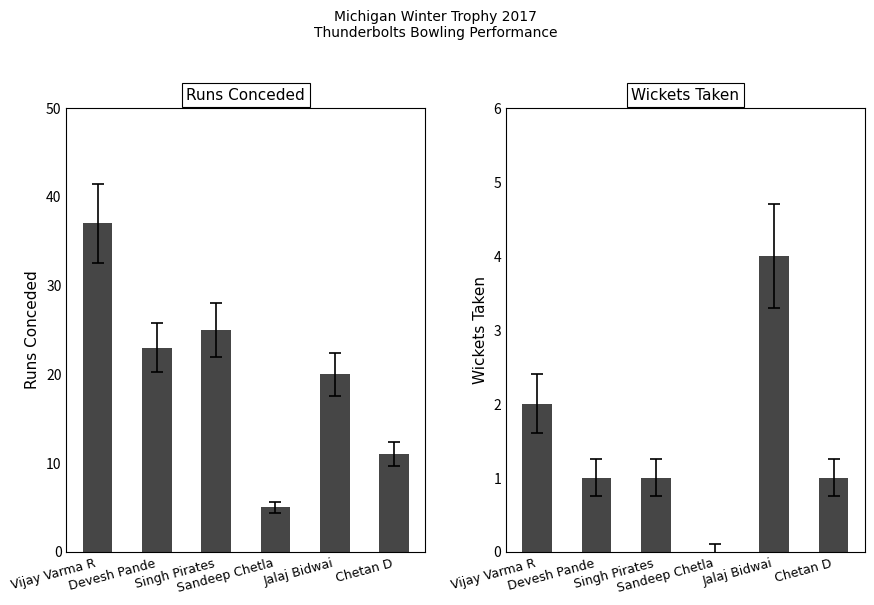

Which category has the lowest value across all series?

Sandeep Chetla